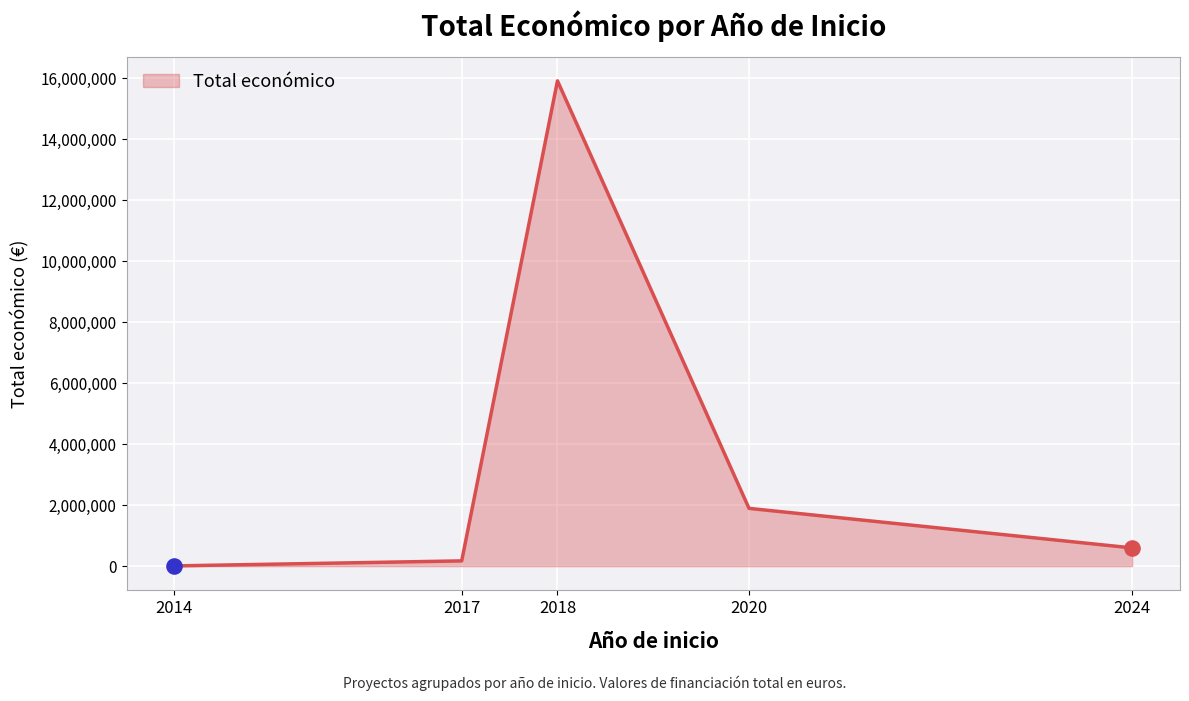

Approximately how many times larger is the value at 2024 compared to 2020?

0.3